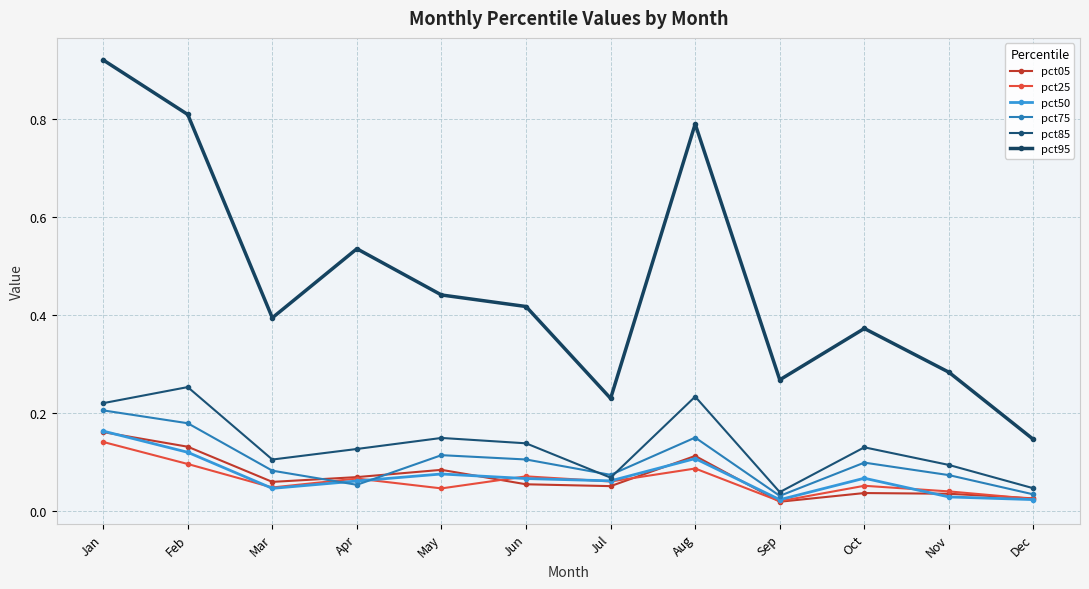

Between Jun and Sep, which is larger?

Jun